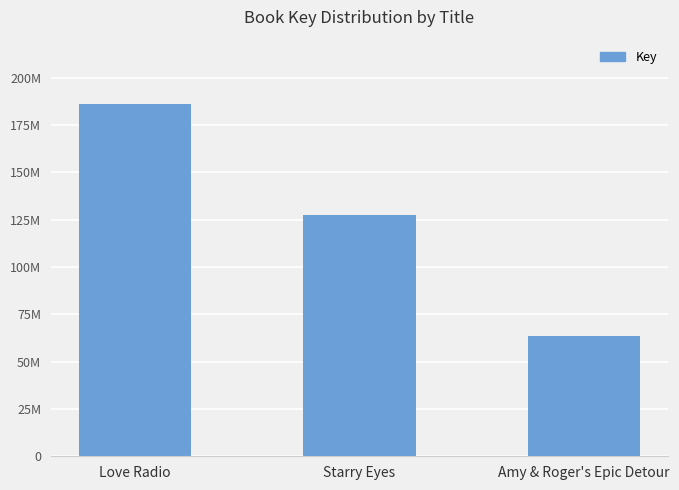

Is it true that the value at Starry Eyes is 61797754?

False